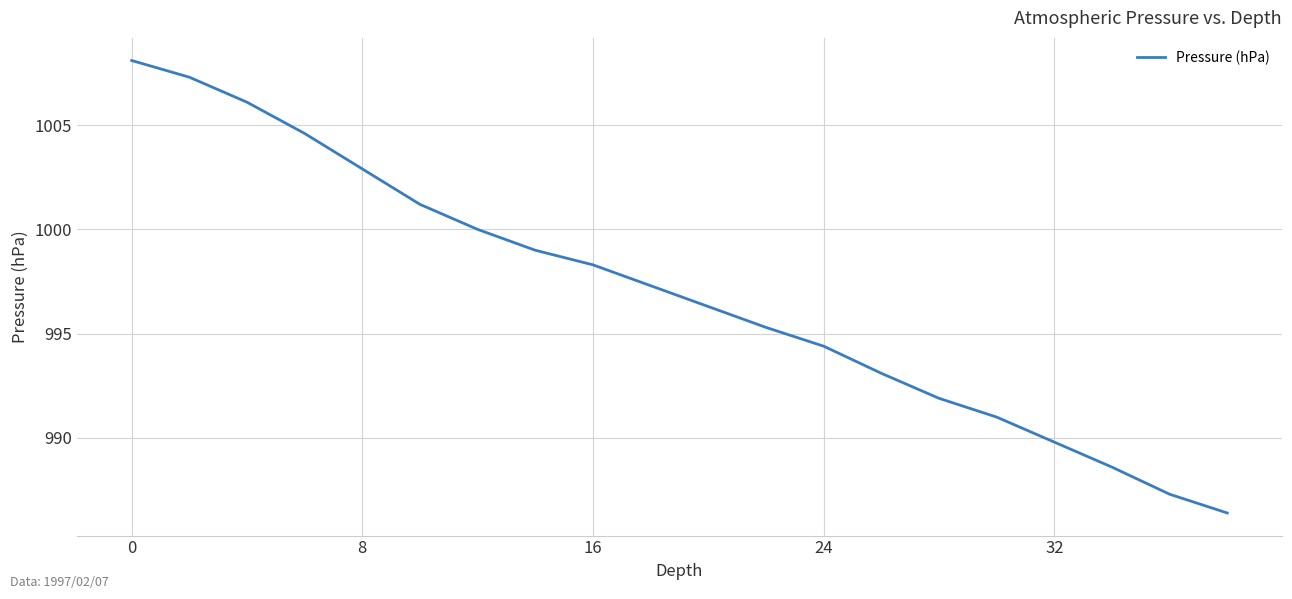

What is the difference between the maximum and minimum values?

21.7